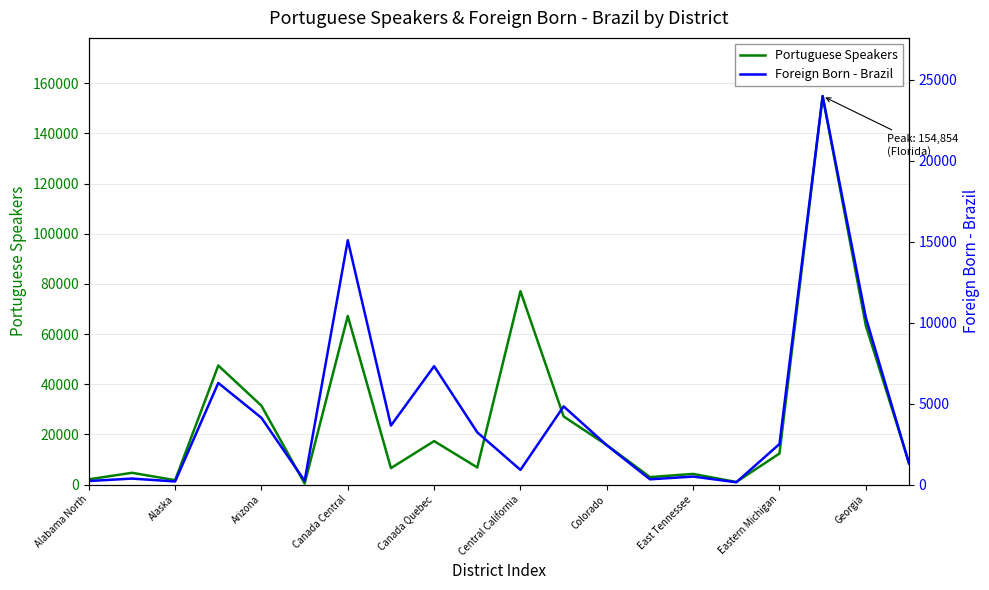

True or false: Portuguese Speakers has a value of 154854 at 17.

True